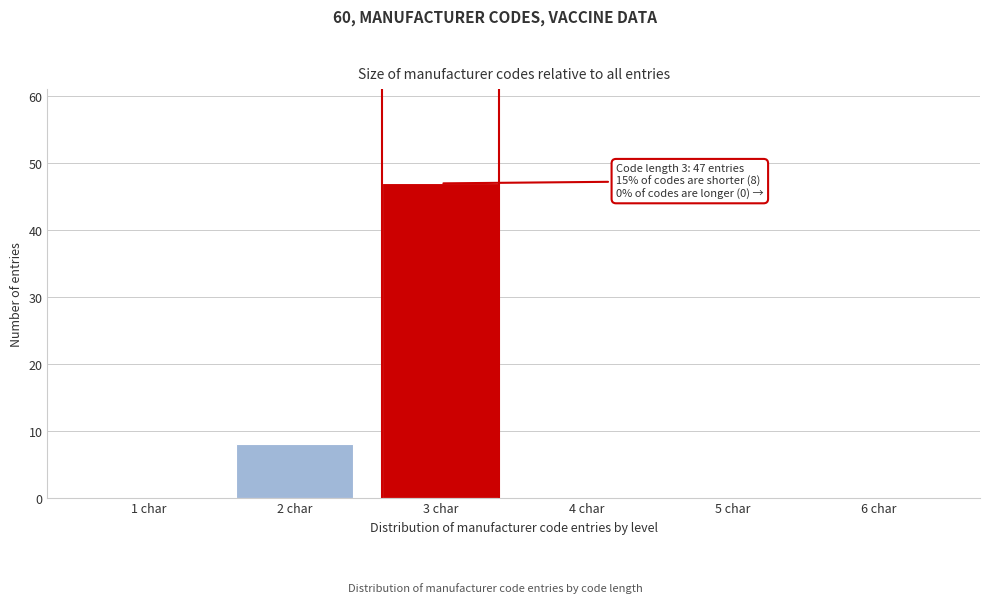

Over which range of the x-axis is the bar tallest?

2.5 to 3.5